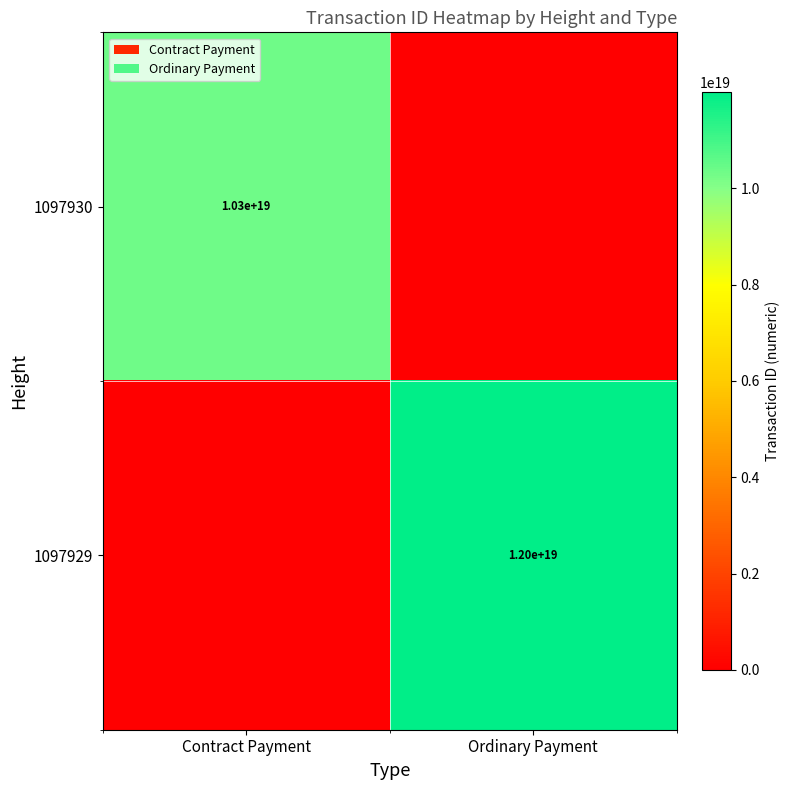

The value of 1097930 at Contract Payment is 10300000000000000000. True or false?

True